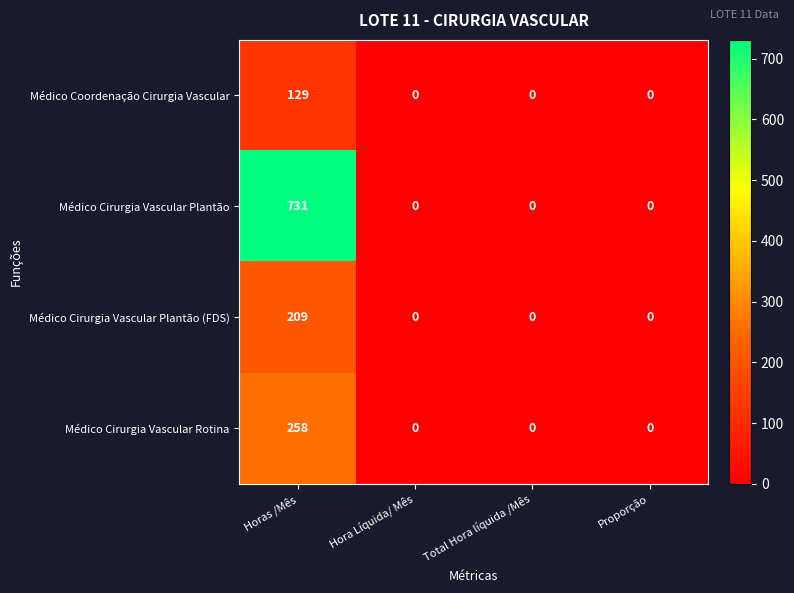

How many Médico Cirurgia Vascular Plantão (FDS) values are between 0 and 209?

4